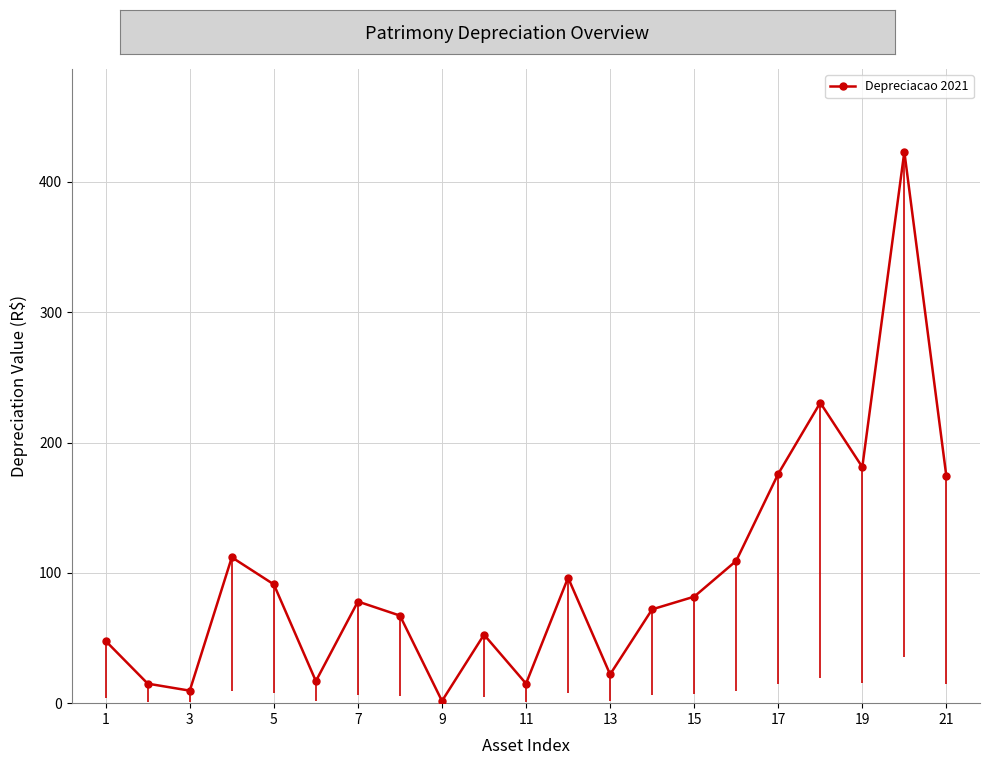

True or false: Depreciacao 2021 has more than 0 interior local peaks.

True